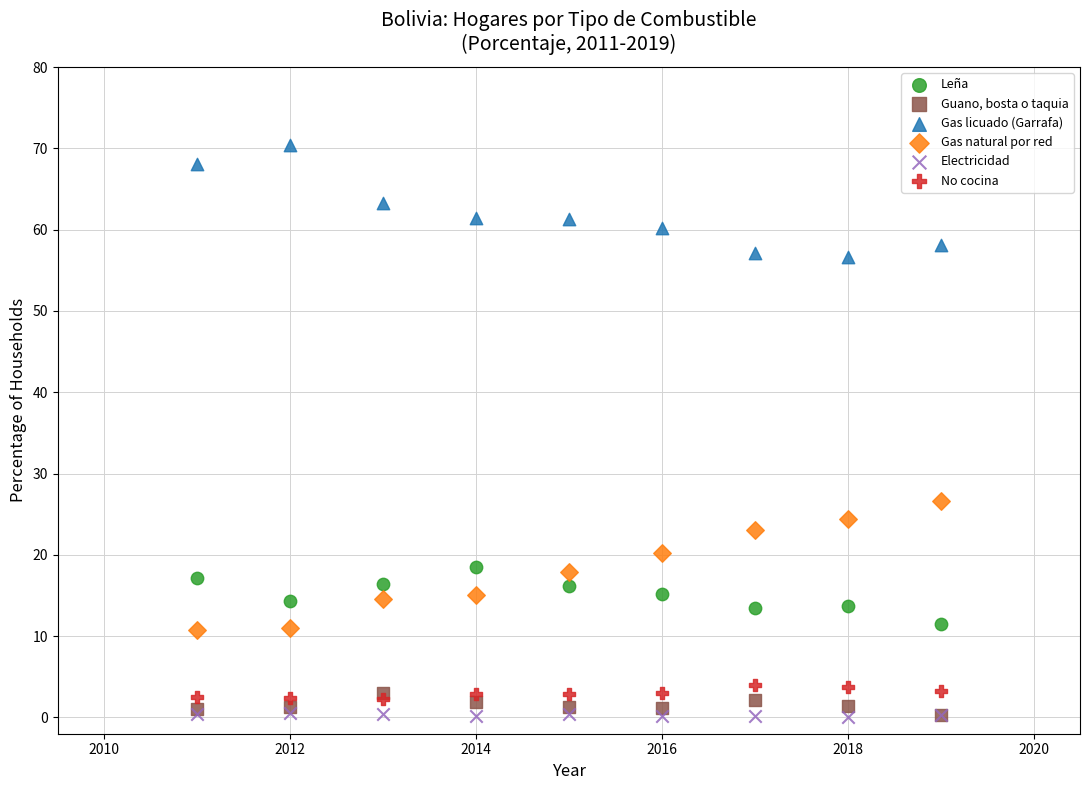

Across all series, what Y value is closest to 35?

26.7